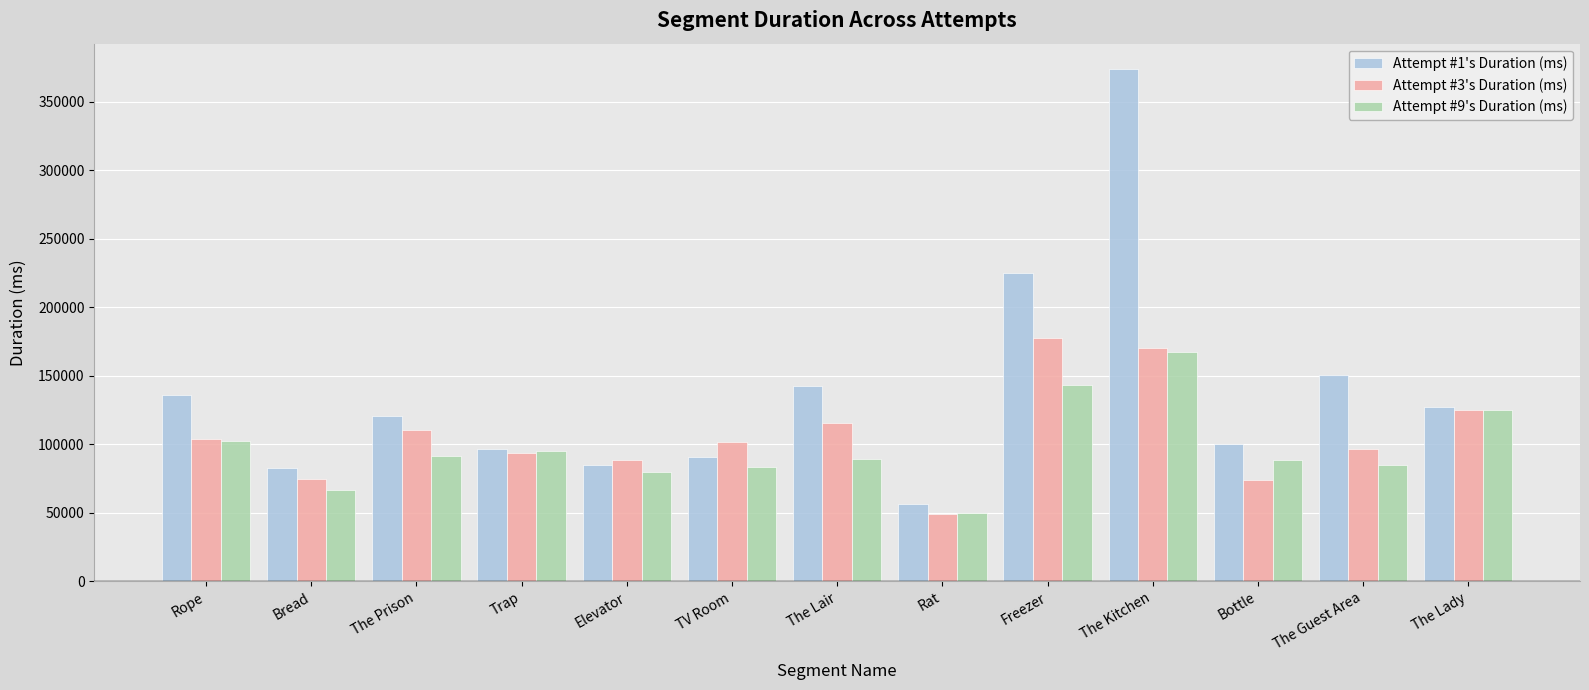

What is the maximum value for Attempt #9's Duration (ms)?

167480